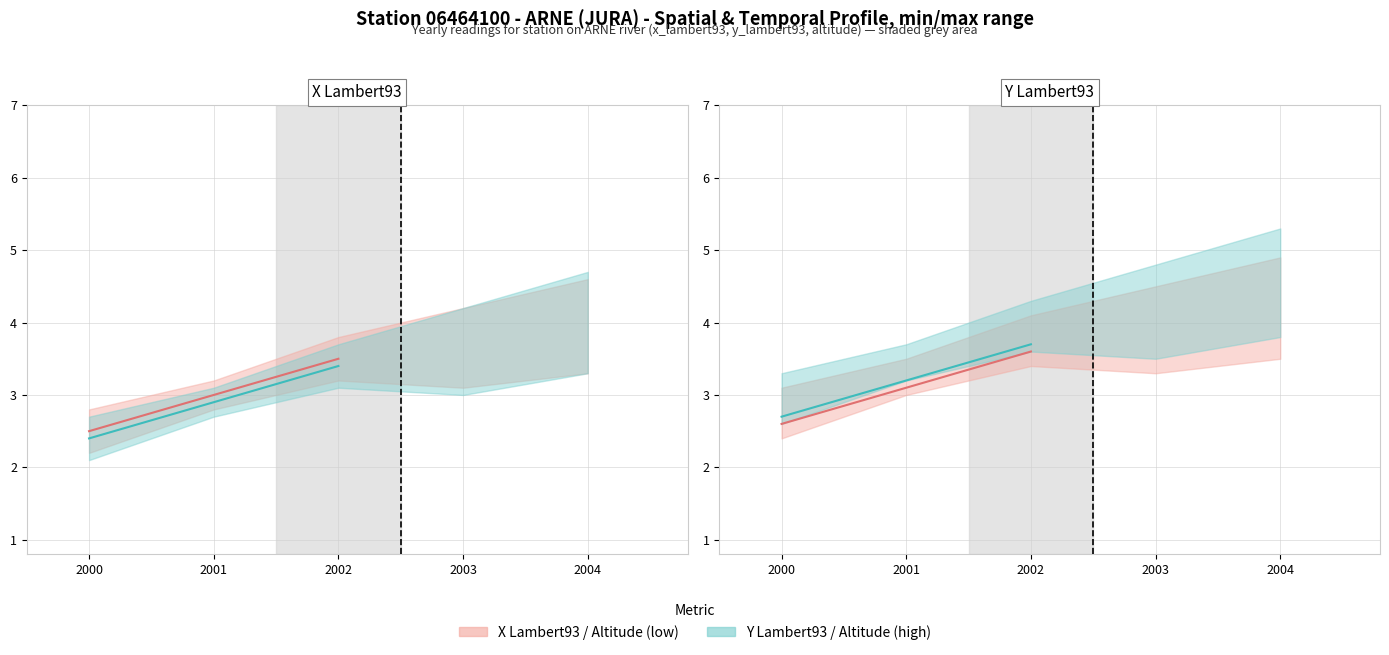

At which category is the sum across all series the highest?

2002